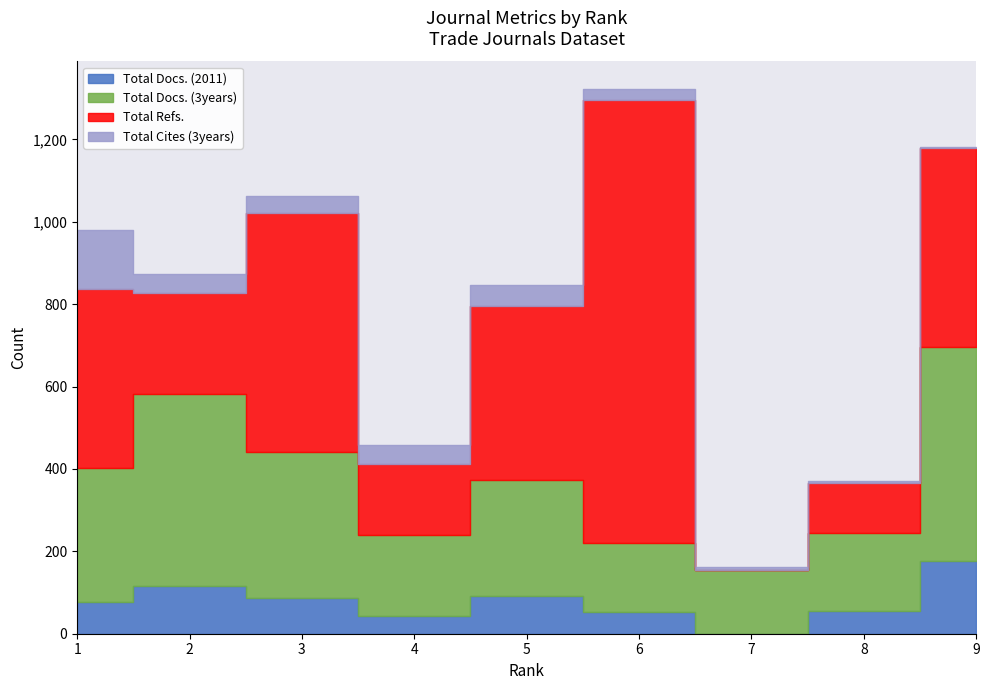

What is the minimum value for Total Docs. (3years)?

154